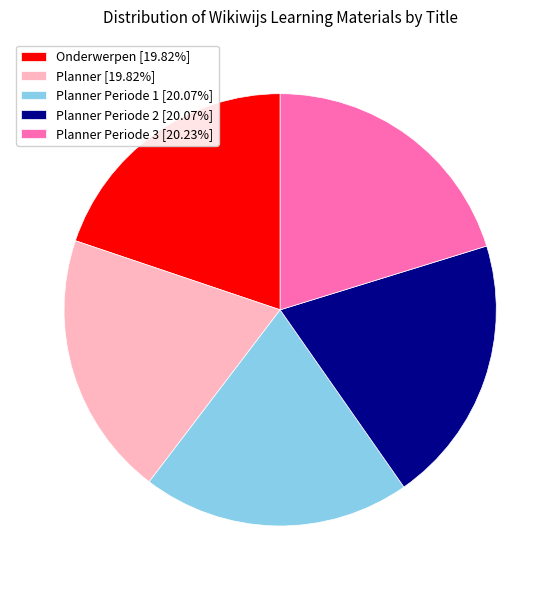

What is the ratio of the value at Planner [19.82%] to the value at Onderwerpen [19.82%]?

1.0